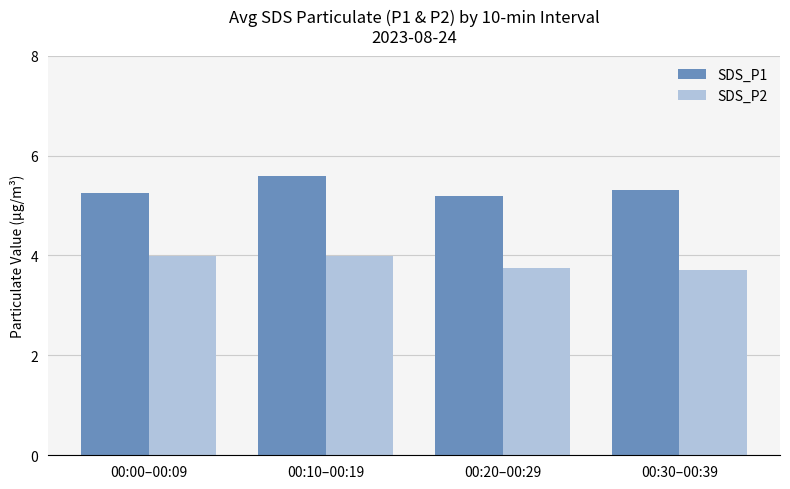

What is the maximum value for SDS_P2?

4.0